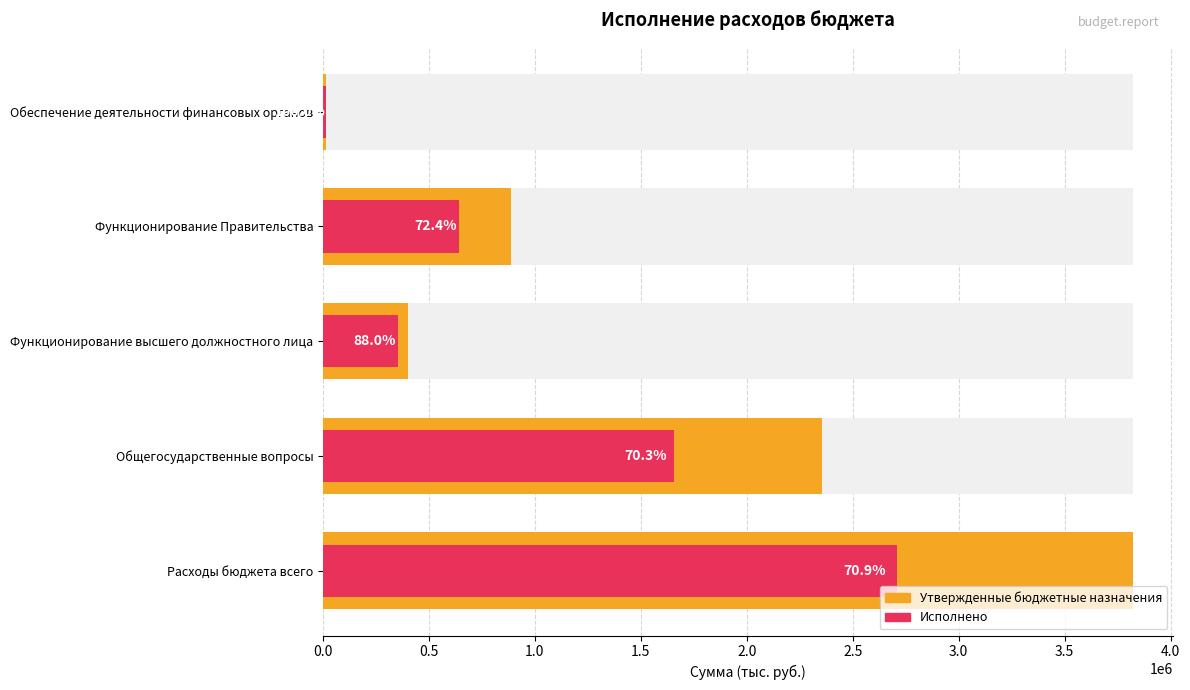

The value of Исполнено at Общегосударственные вопросы is 2900050.3. True or false?

False